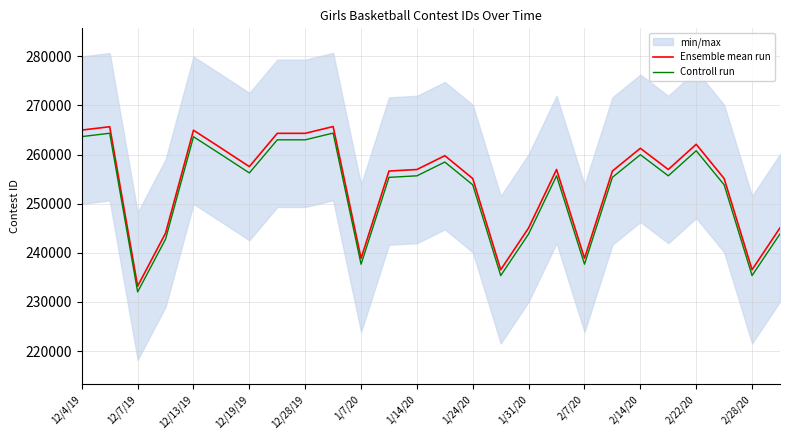

What position from the left is 15?

16